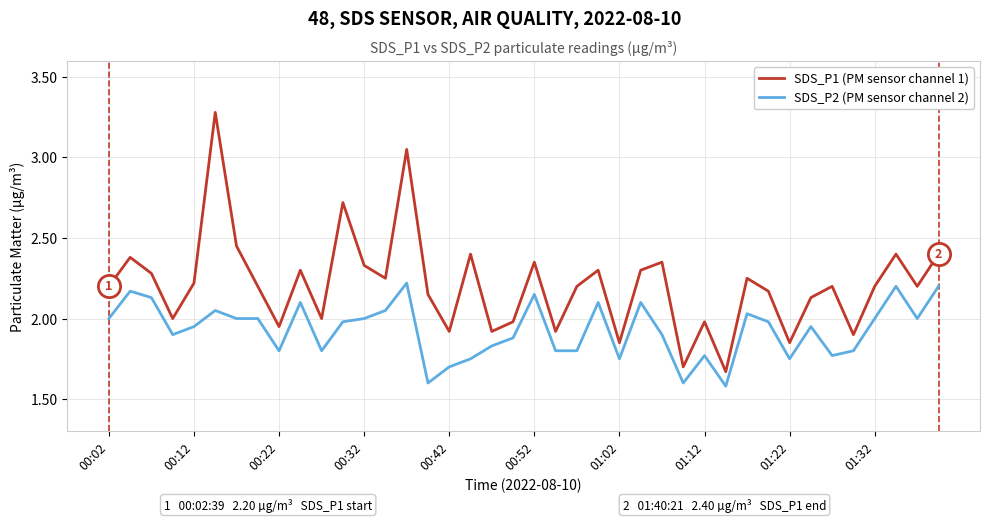

How many interior local peaks does the SDS_P1 (PM sensor channel 1) series have?

13